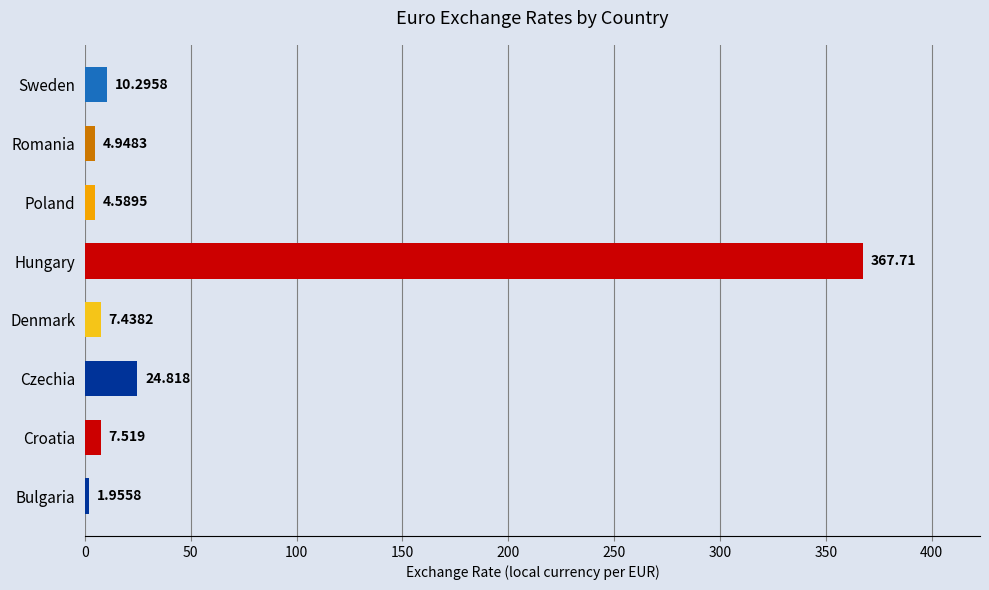

At which label is the value closest to 184?

Czechia